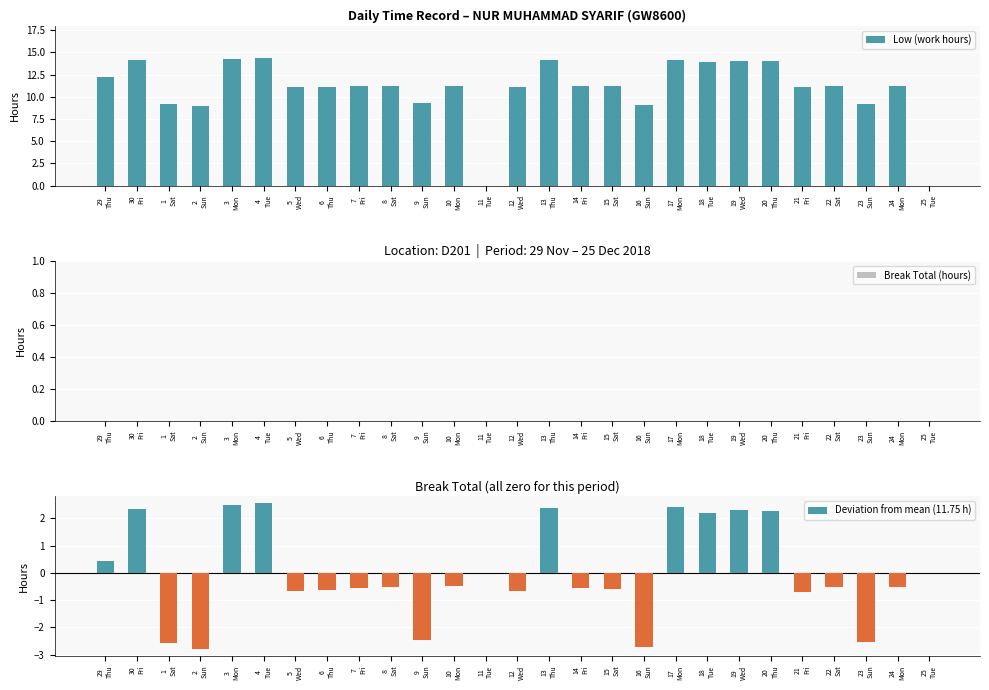

What is the label of the 12th bar from the left?

10
Mon